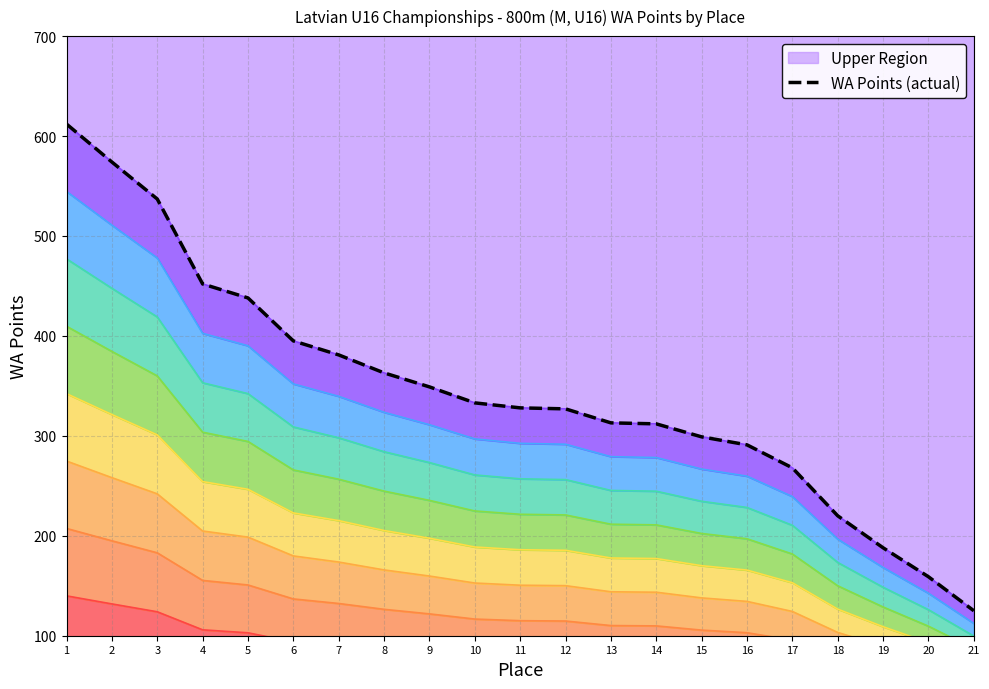

Reading right to left, transcribe all the data shown in this chart.

21=125	20=159	19=188	18=220	17=268	16=291	15=299	14=312	13=313	12=327	11=328	10=333	9=349	8=363	7=381	6=395	5=438	4=452	3=537	2=574	1=612